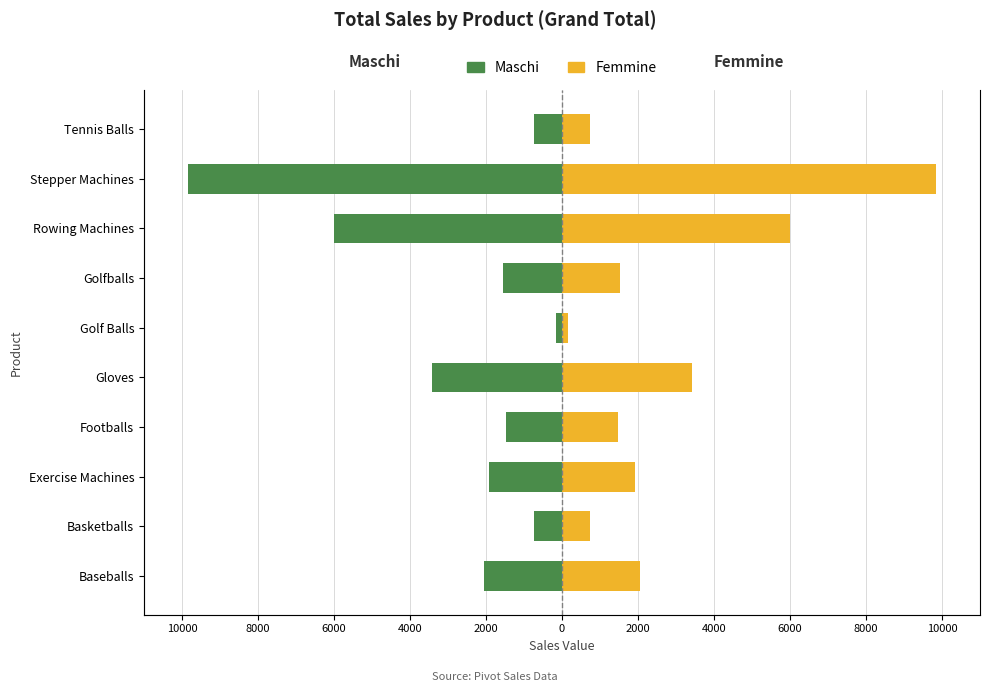

At Footballs, list the series in order from largest to smallest.

Femmine, Maschi